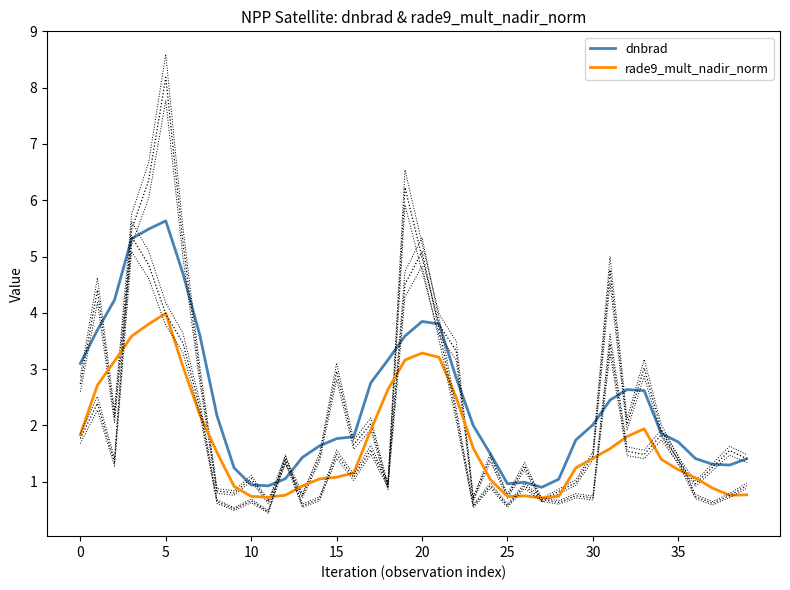

How many values in the dnbrad series exceed 1?

35